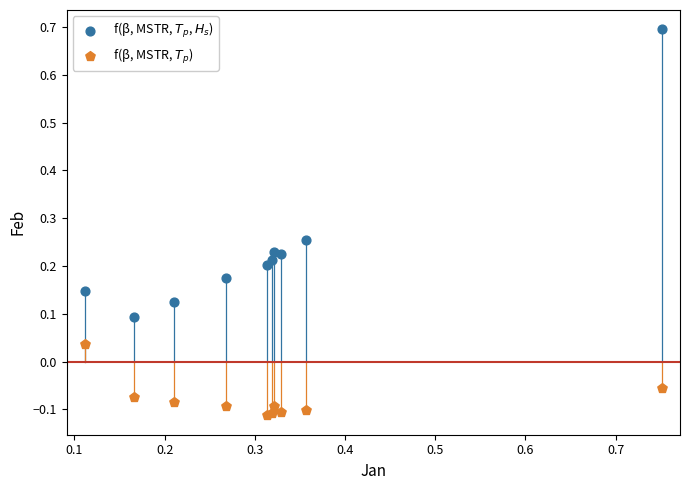

Which series contains the highest Y value?

f(β, MSTR, $T_p$, $H_s$)